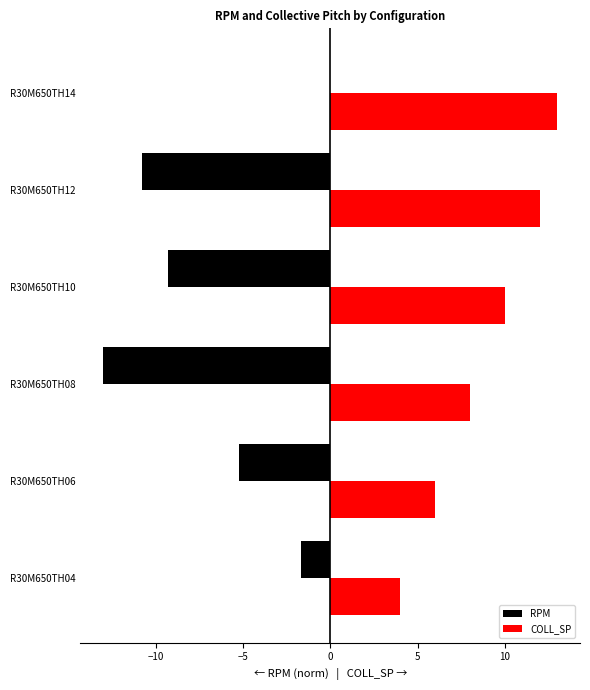

What is the sum of all COLL_SP values?

53.0